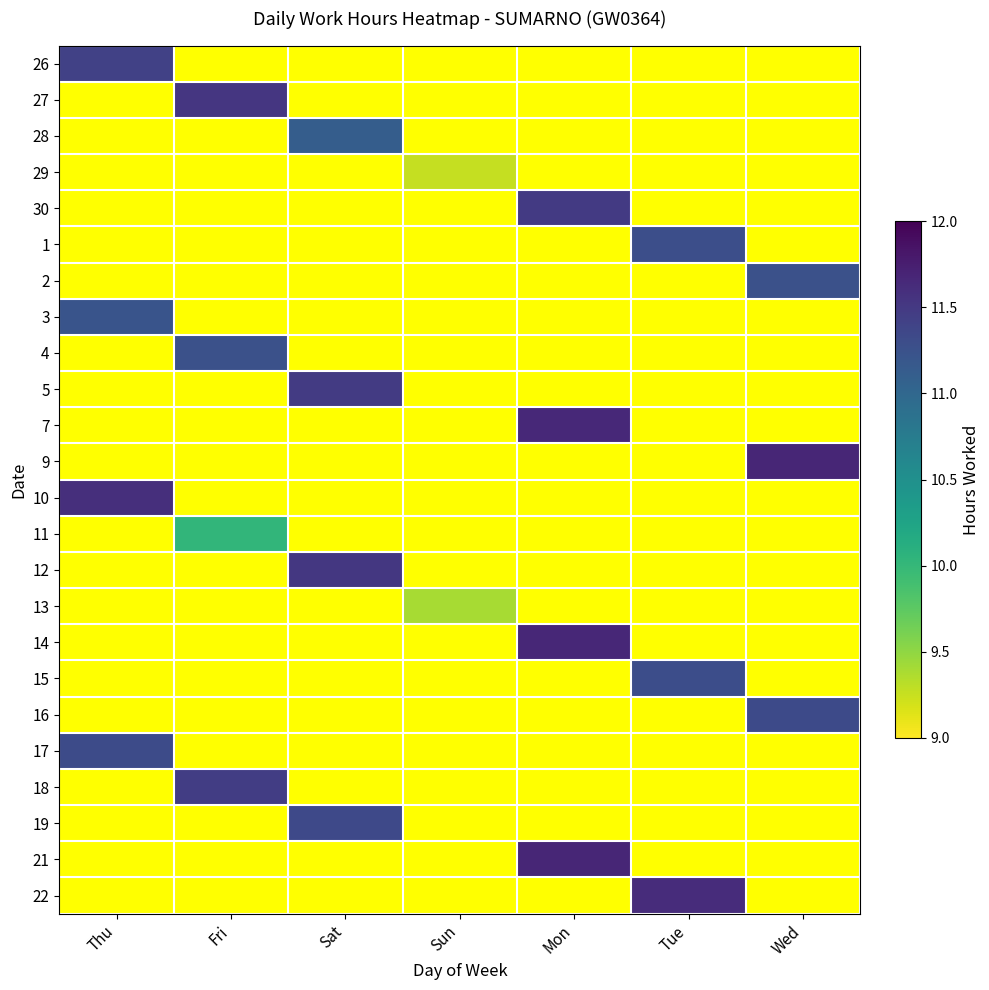

Between Sat and Wed, which is larger?

Wed